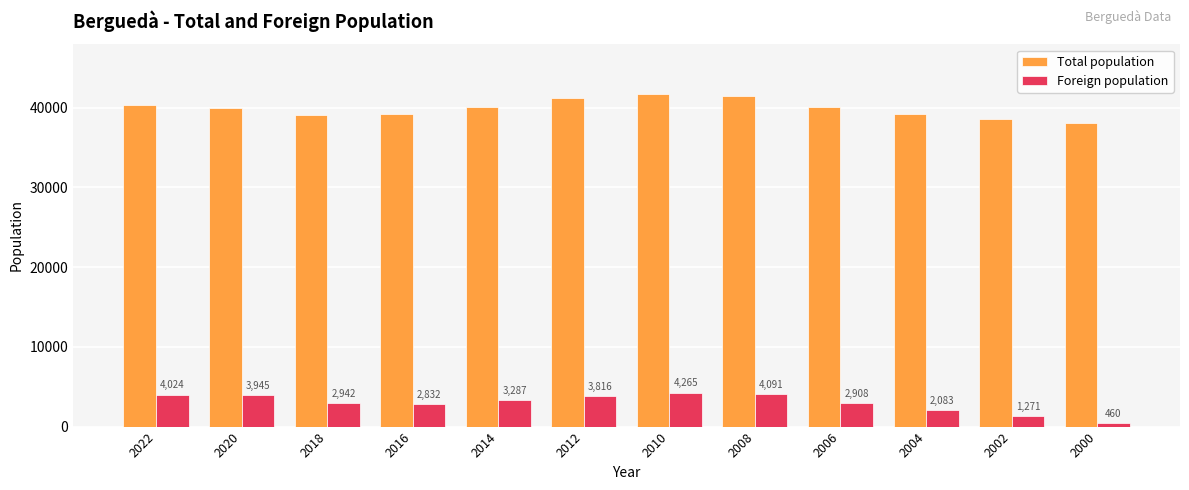

What is the total value across all series at 2010?

45948